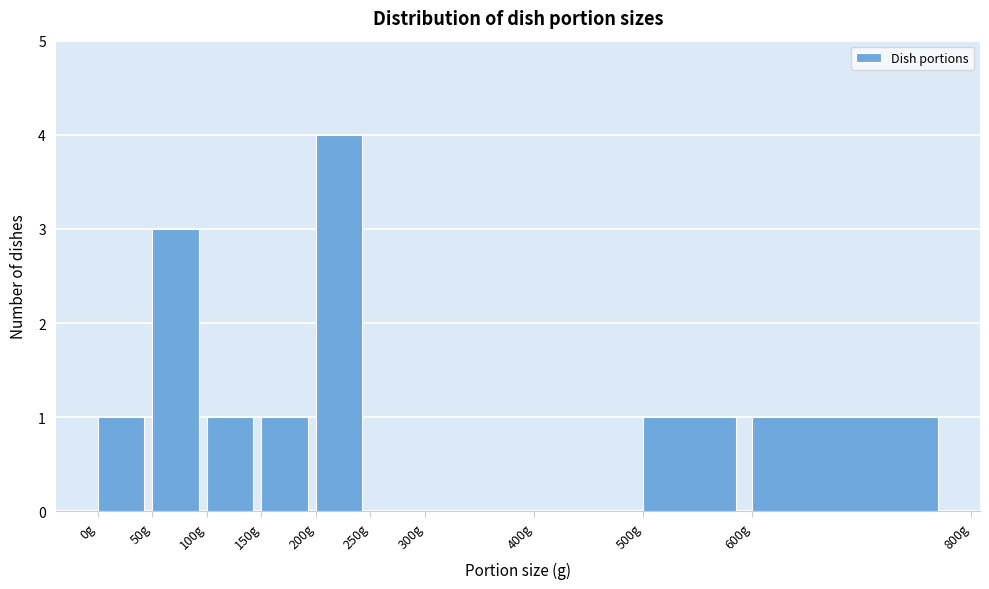

Reading left to right, list every bar in this chart as the range it spans on the x-axis followed by its height. The values are not printed on the chart, so give them approximately, as read against the axis.

0 to 50: 1
50 to 100: 3
100 to 150: 1
150 to 200: 1
200 to 250: 4
250 to 300: 0
300 to 400: 0
400 to 500: 0
500 to 600: 1
600 to 800: 1